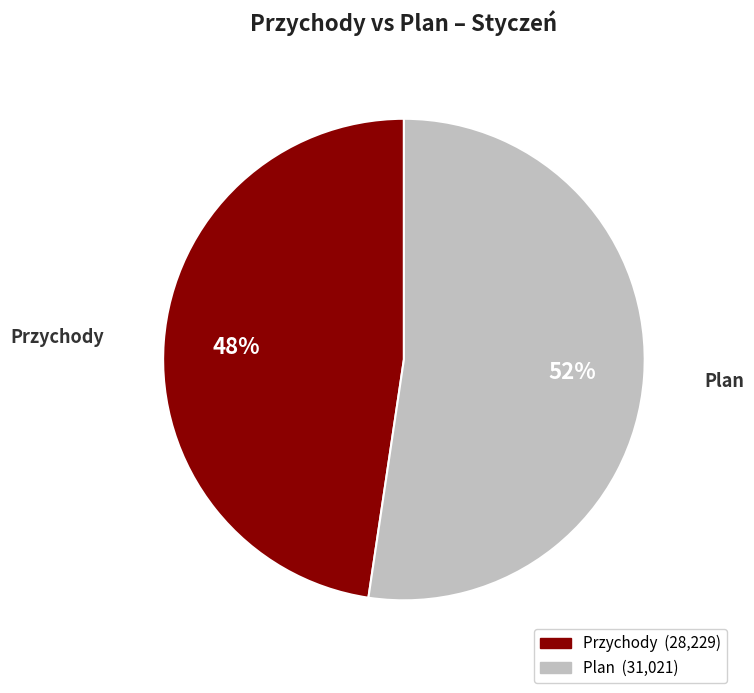

Which slice is the smallest?

Przychody